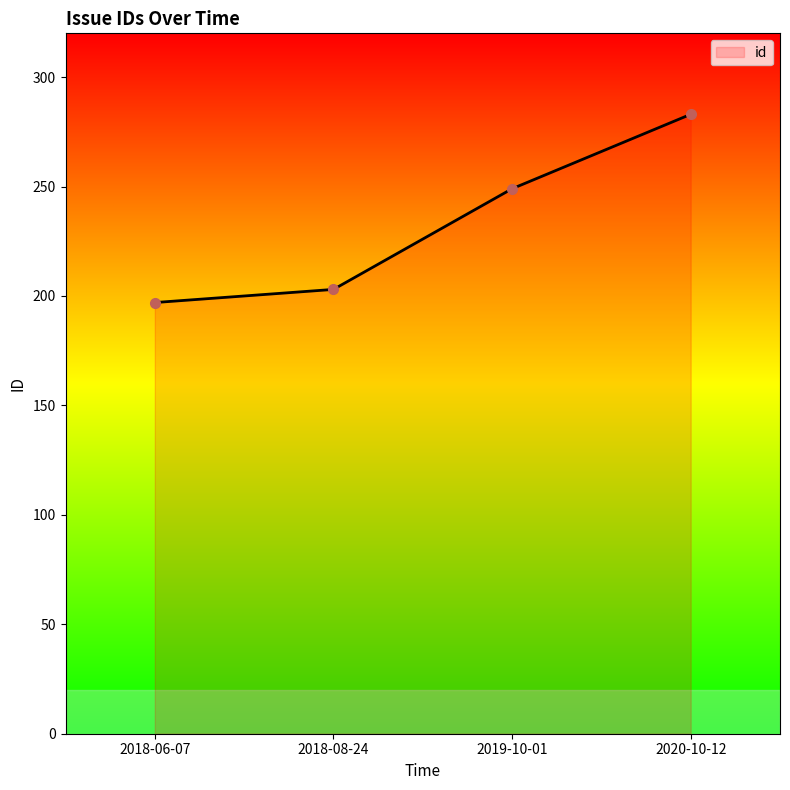

True or false: the data shows 283 at 2020-10-12.

True